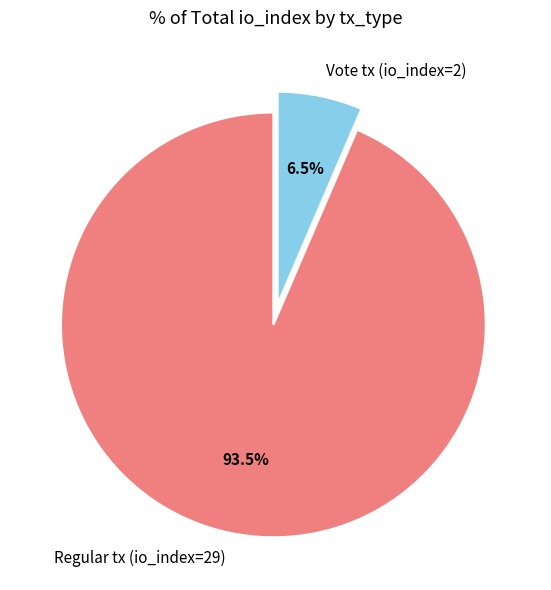

Is there a majority slice in this chart?

Yes